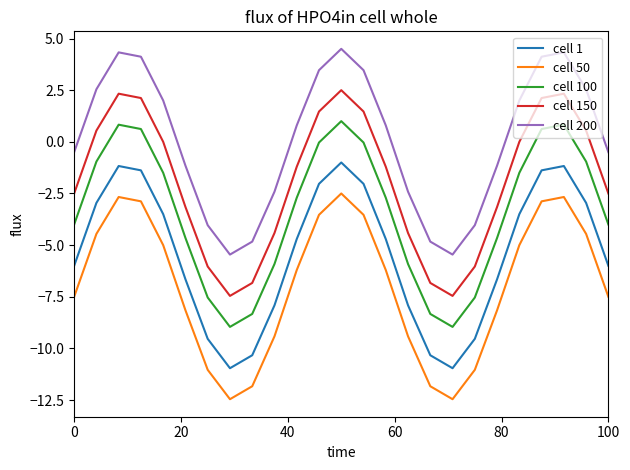

True or false: cell 1 and cell 100 cross at least once.

False